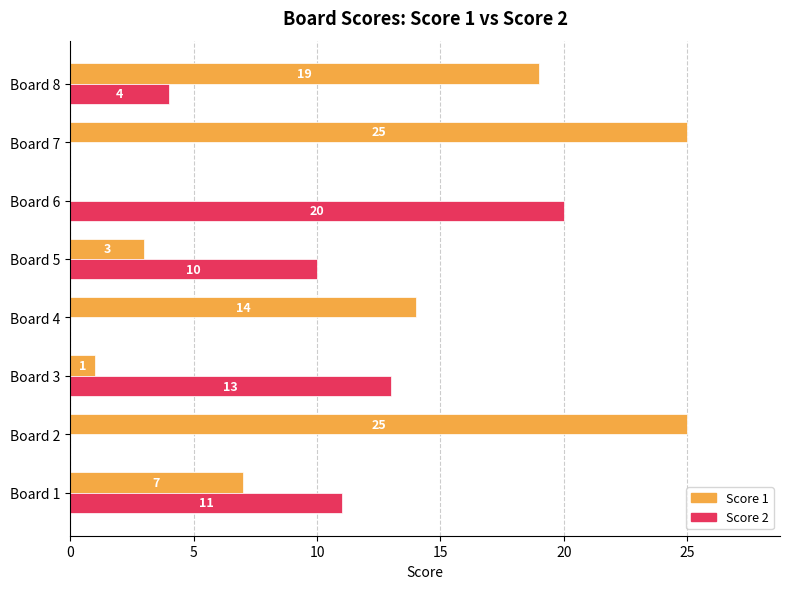

What is the sum of the Score 1 values at Board 5 and Board 7?

28